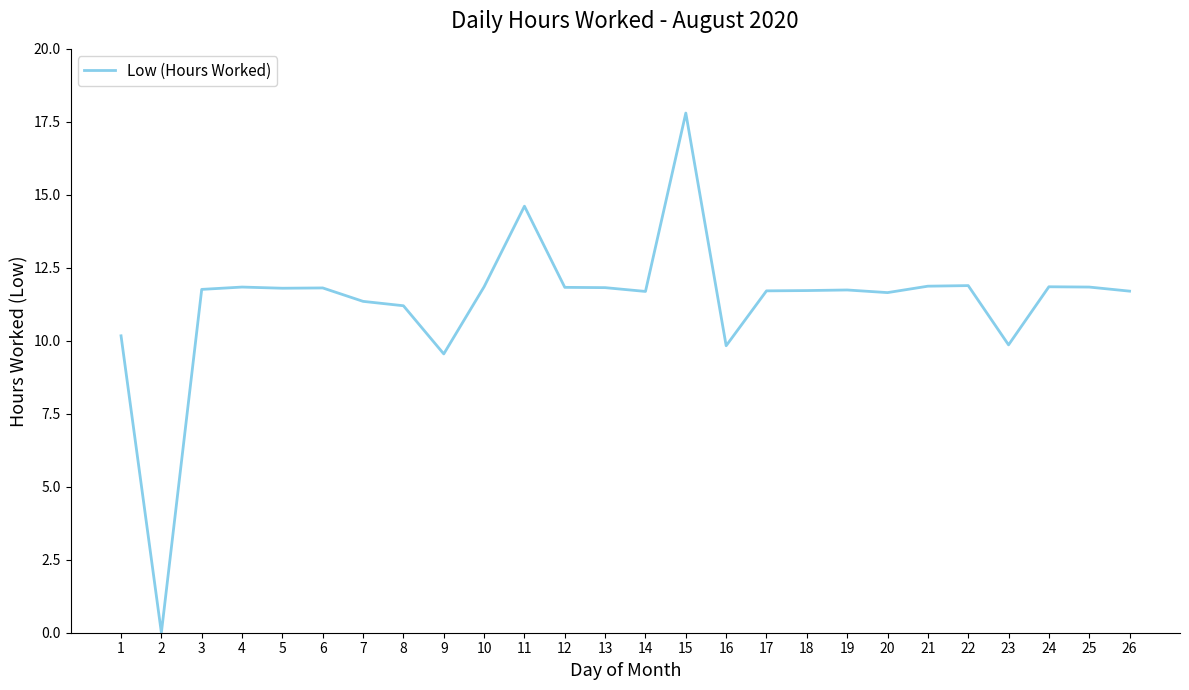

The chart shows a value of 16.1 at 23. True or false?

False